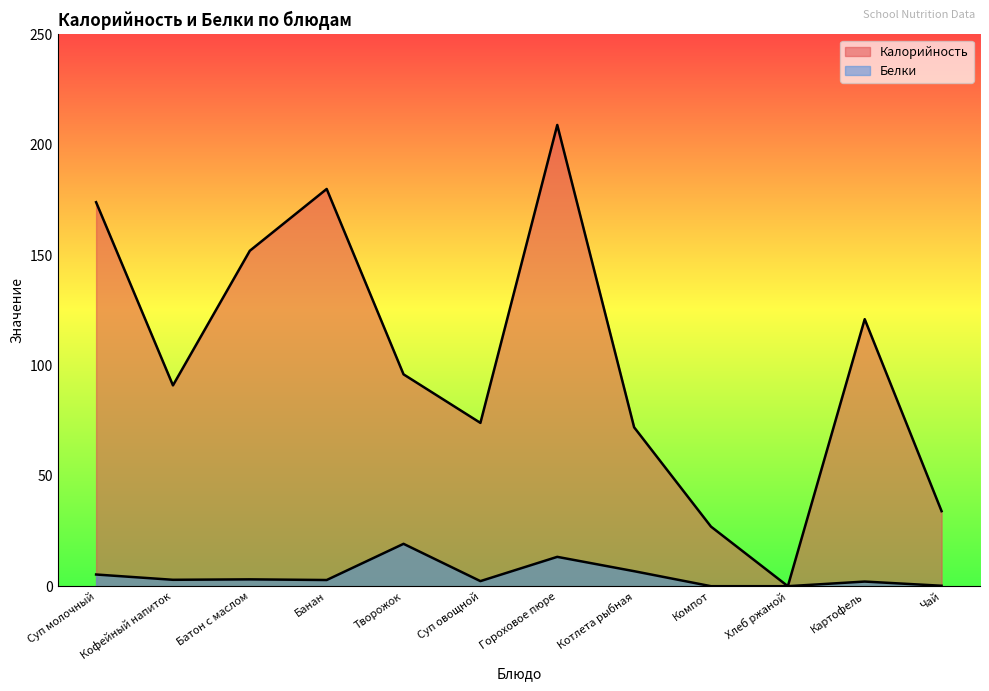

In Белки, how many points are lower than both neighbors (excluding endpoints)?

3